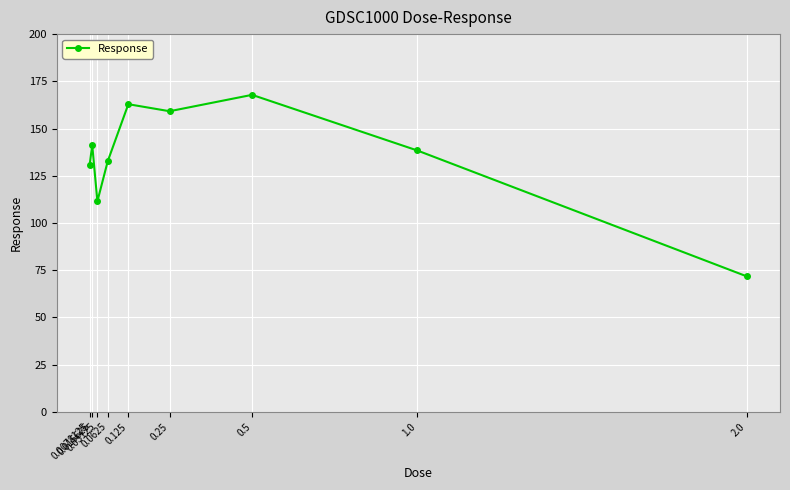

What is the greatest value displayed?

167.8